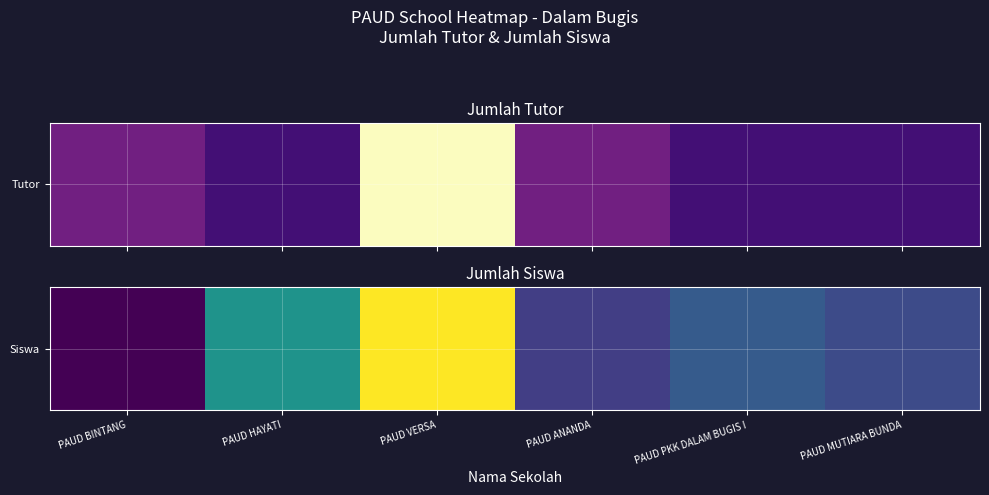

Reading right to left, extract all data points from this chart.

16	20	13	70	36	0